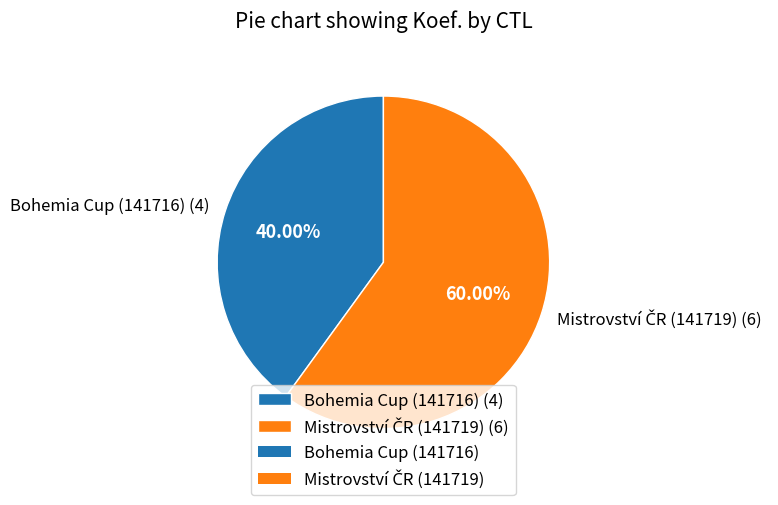

Is there a majority slice in this chart?

Yes